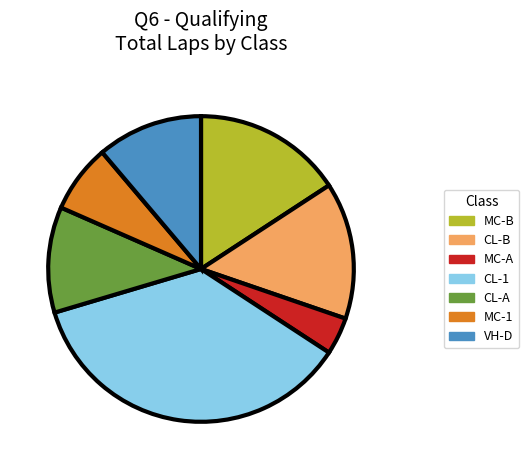

How many slices are in this pie chart?

7